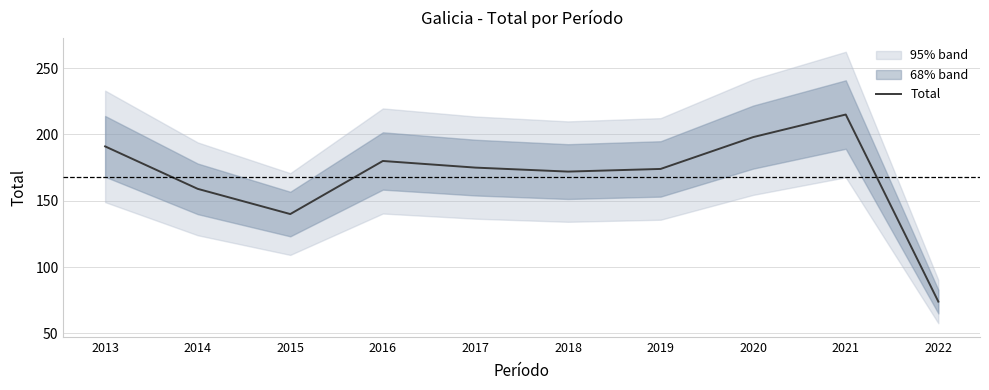

What is the value of the 9th point from the left?

215